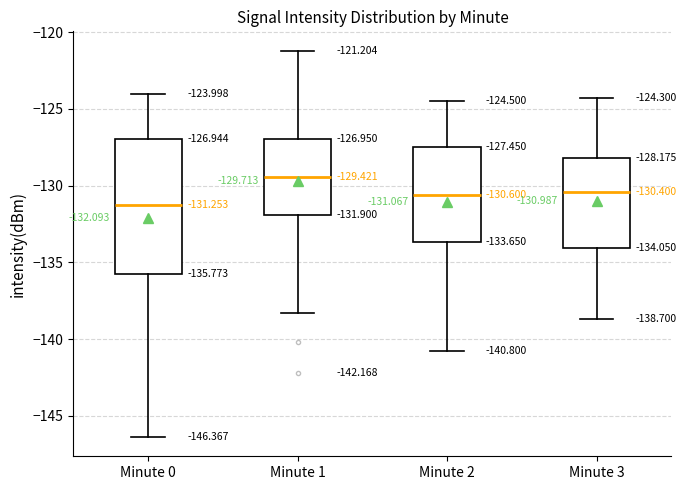

Which box has the highest median line?

Minute 1